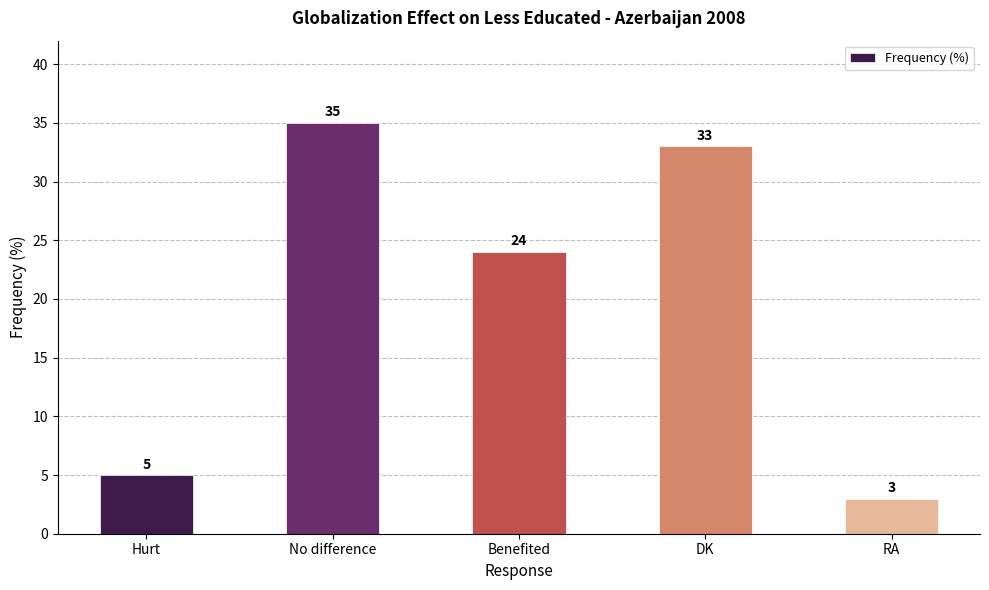

Reading left to right, transcribe all the data shown in this chart.

5	35	24	33	3